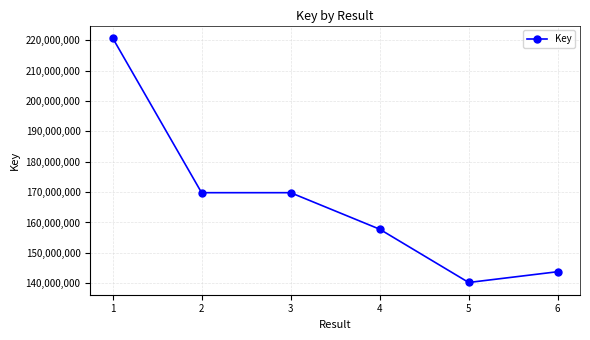

What is the change in value from 3 to 4?

-12018098